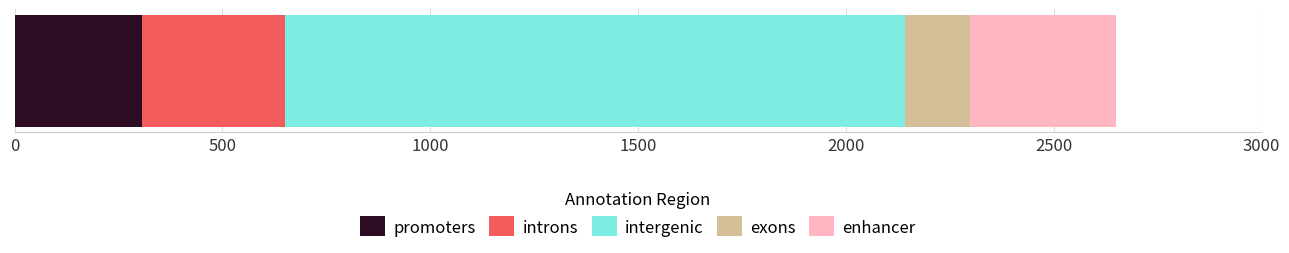

What is the lowest value of the promoters series?

305.2